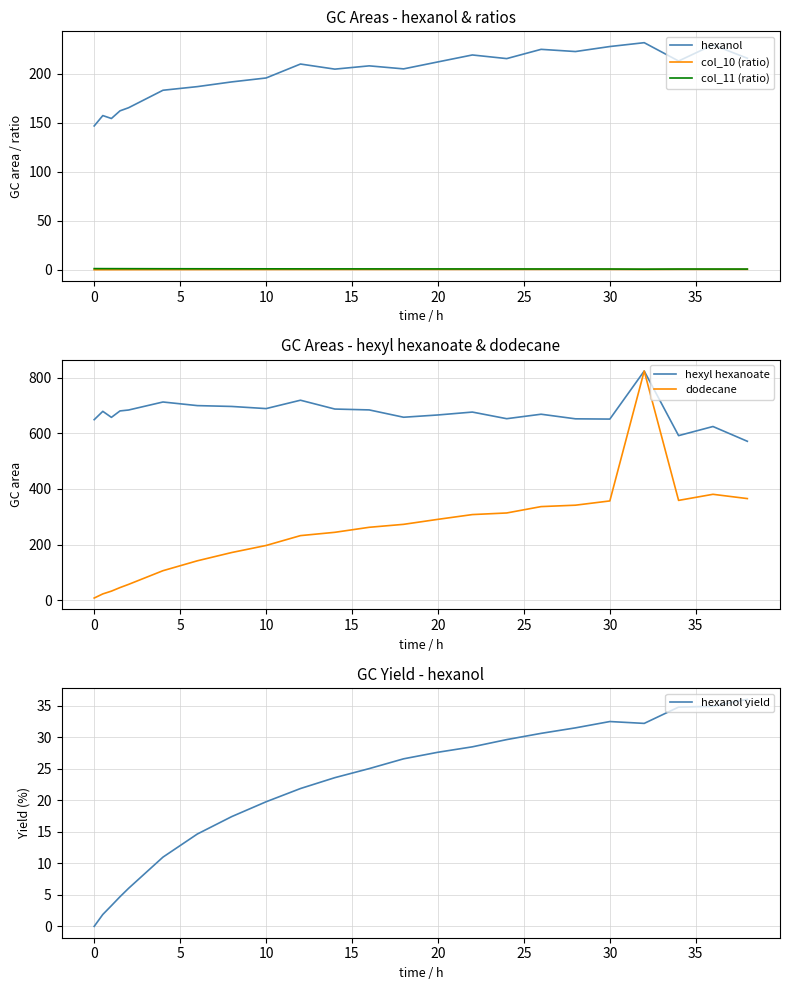

What is the lowest value of the hexyl hexanoate series?

571.3